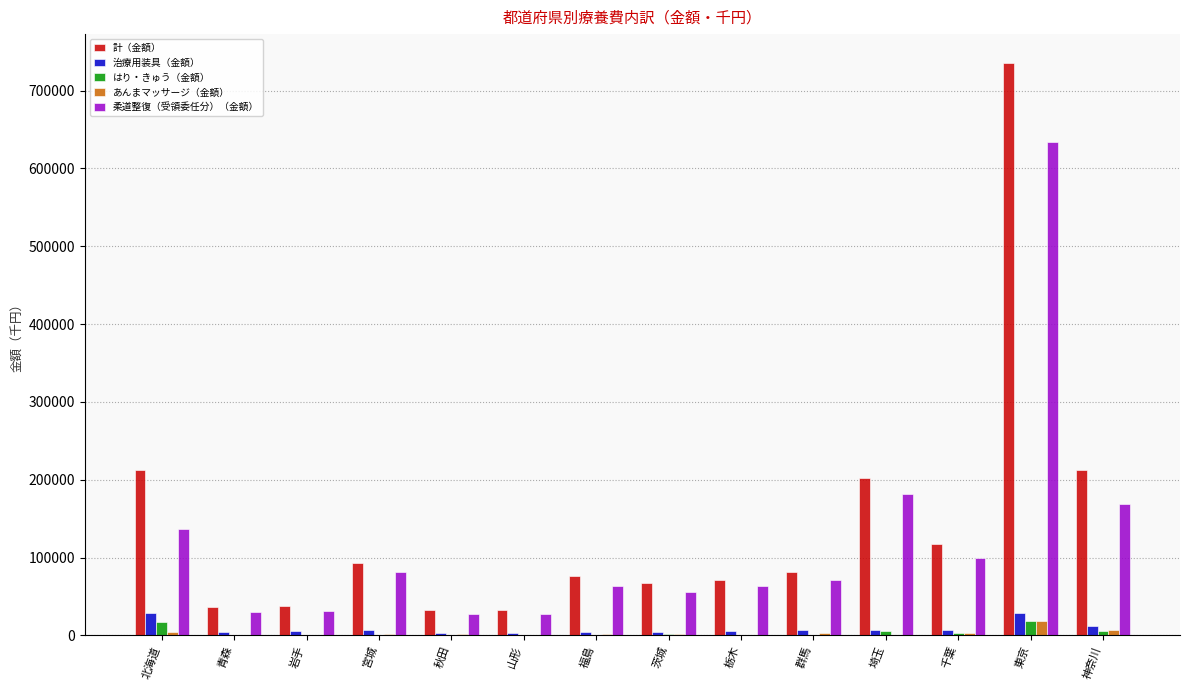

Which label corresponds to the largest value in the chart?

東京